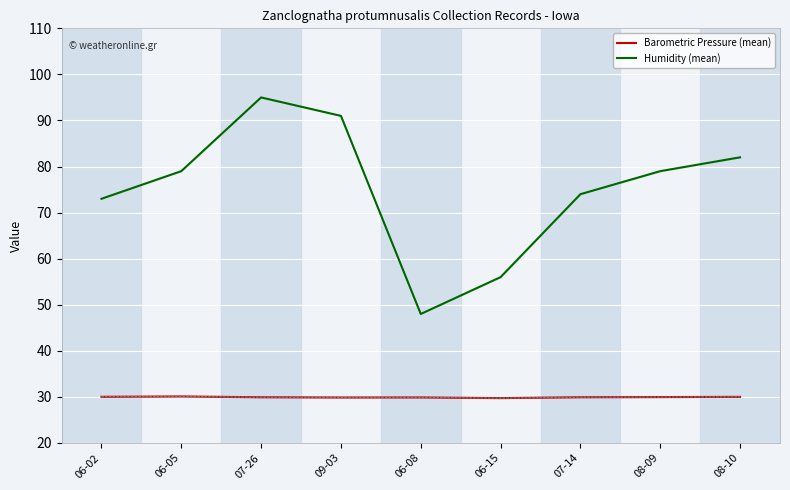

Which category has the lowest value in the Humidity (mean) series?

06-08